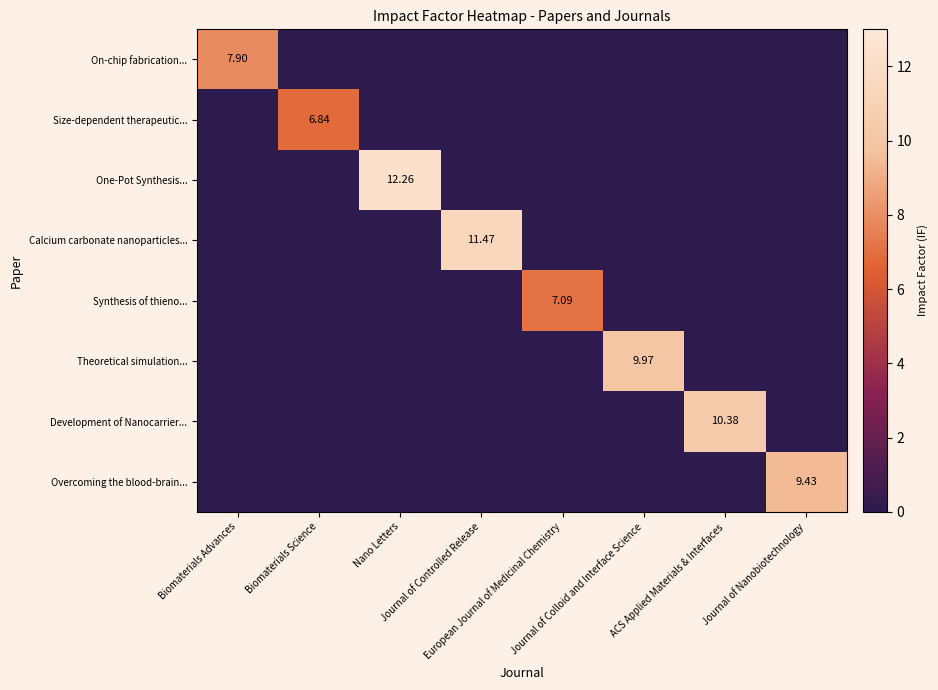

The value of On-chip fabrication... at Biomaterials Advances is 7.9. True or false?

True